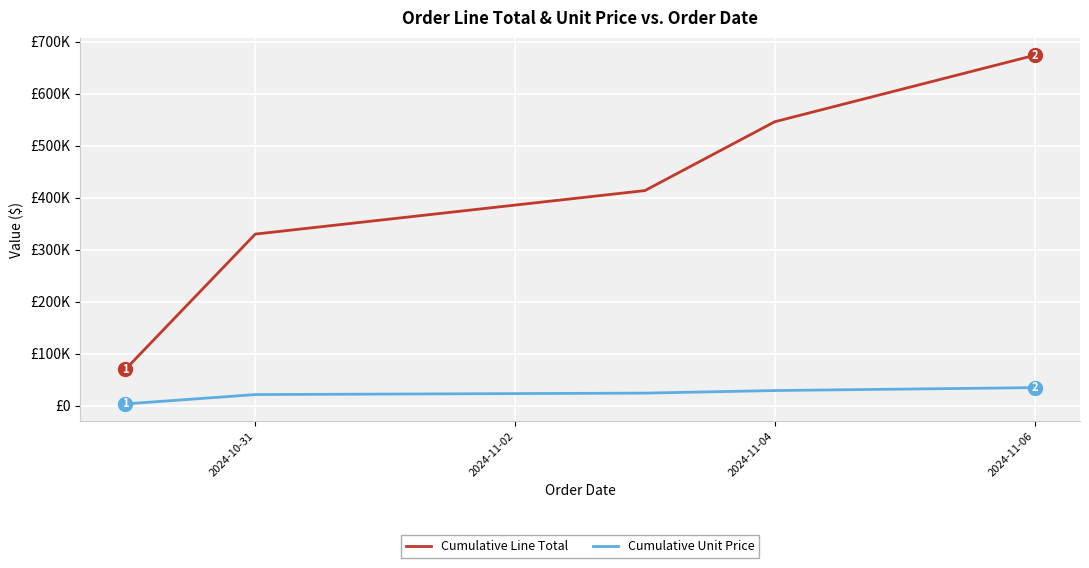

Does the chart have visible grid lines?

Yes